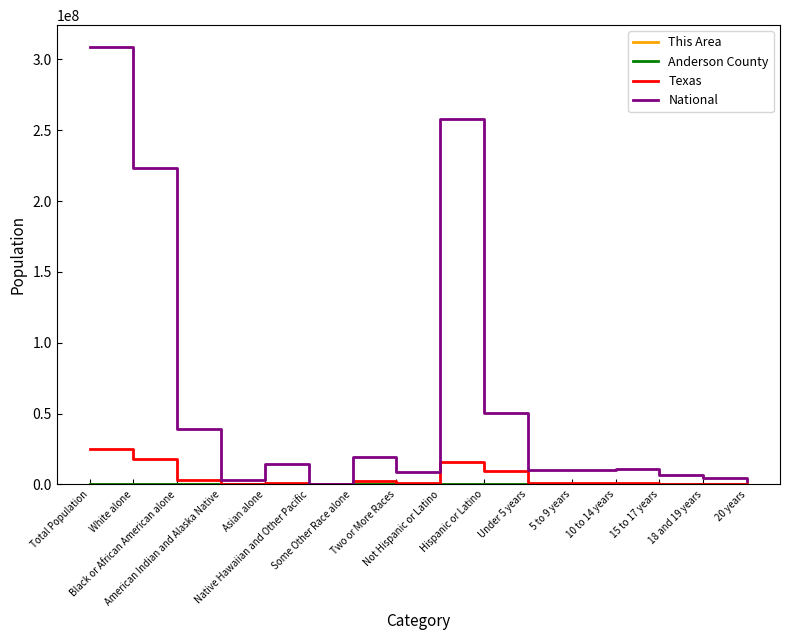

Which series has the largest total across all categories?

National